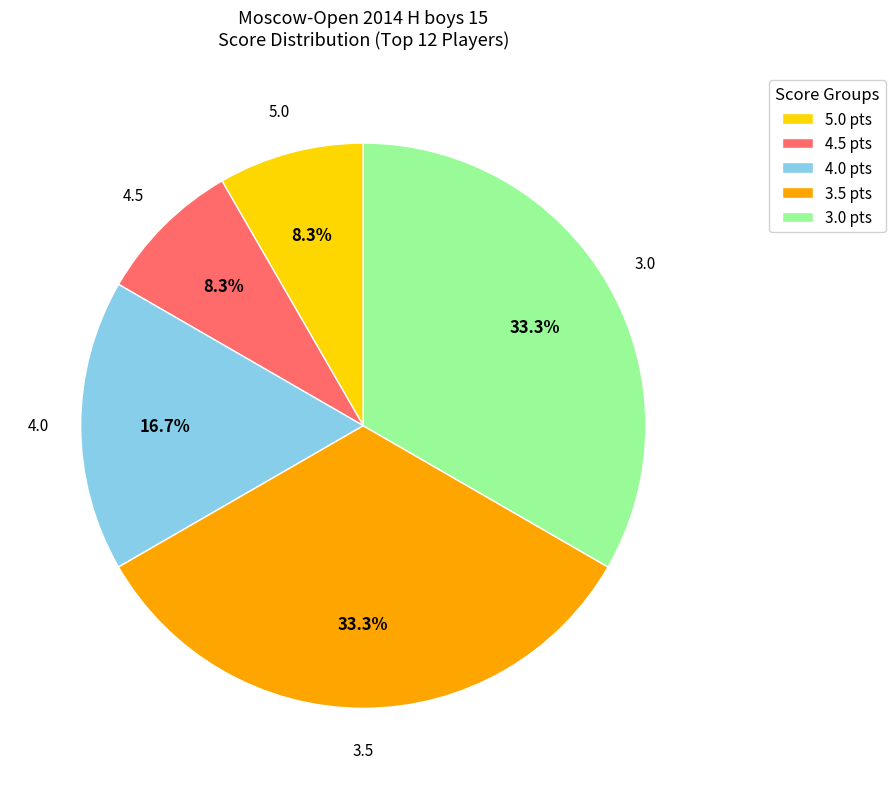

What is the ratio of the value at 5.0 pts to the value at 4.5 pts?

1.0